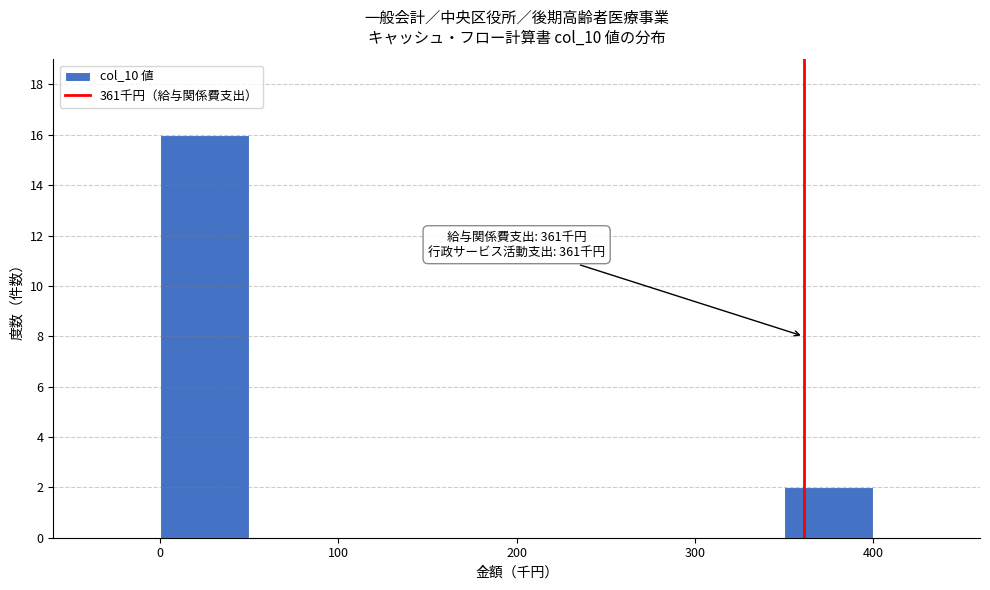

Which range on the x-axis has the tallest bar?

0 to 50